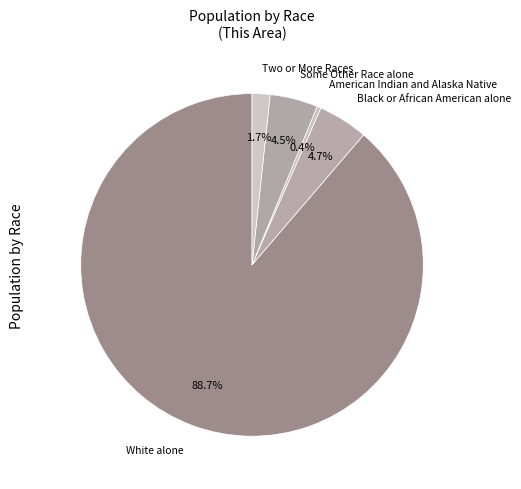

What is the majority slice?

White alone